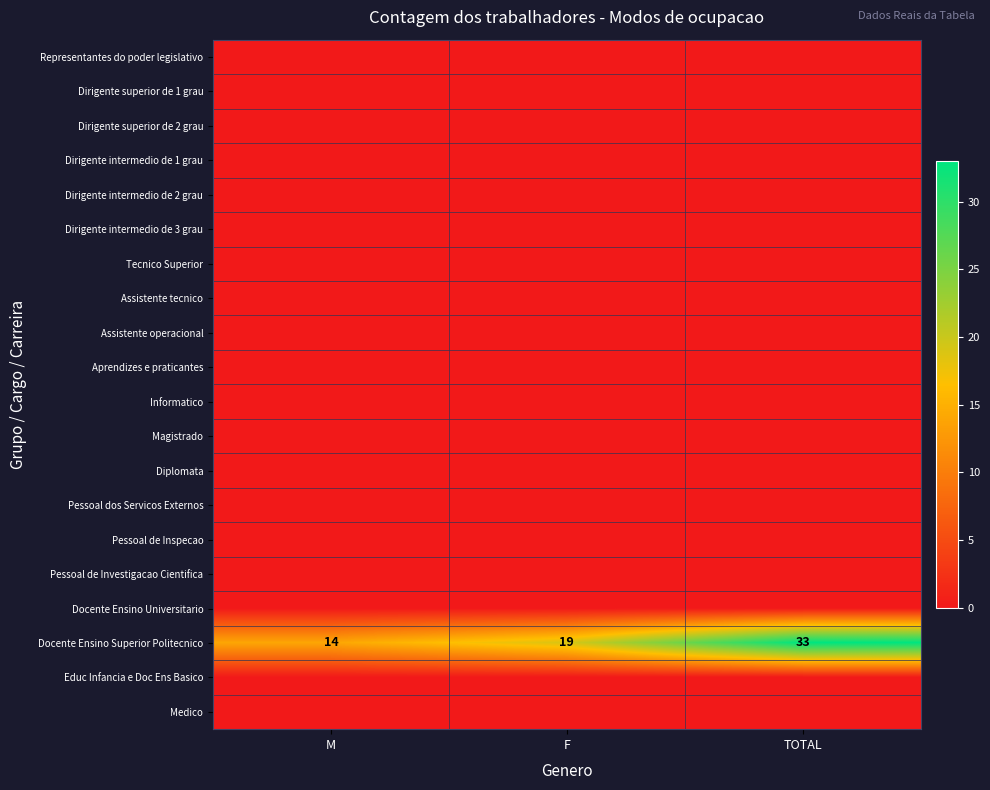

Which category has the highest value across all series?

TOTAL